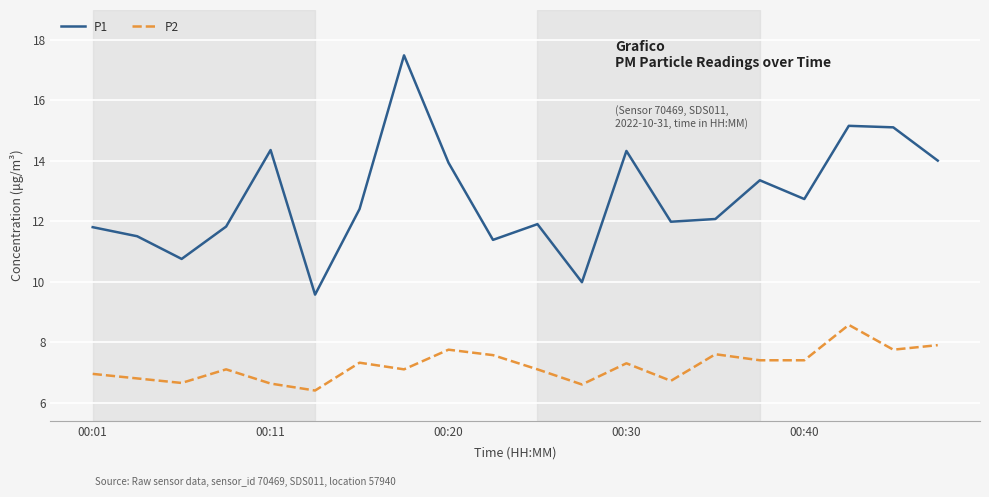

What is the difference between the maximum and minimum values in the P2 series?

2.2